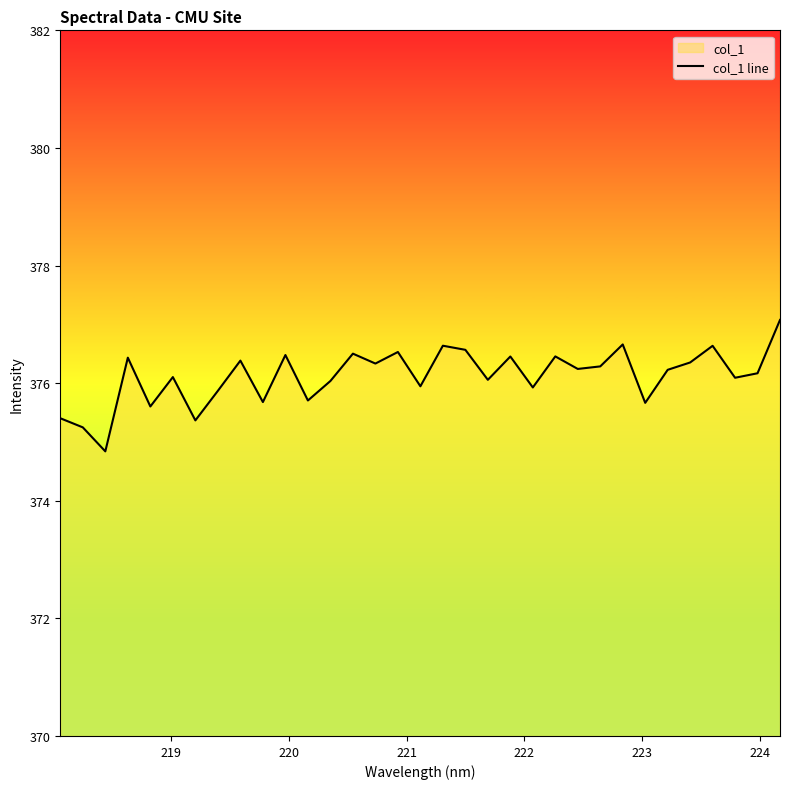

What is the difference between the maximum and minimum values?

2.2